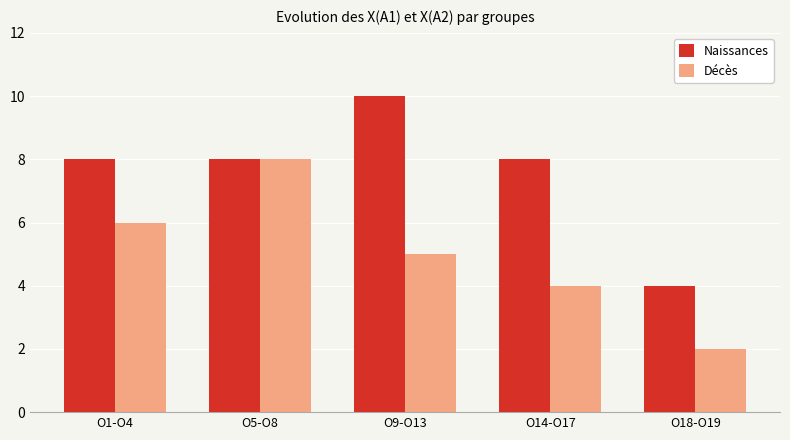

Which series has the largest total across all categories?

Naissances